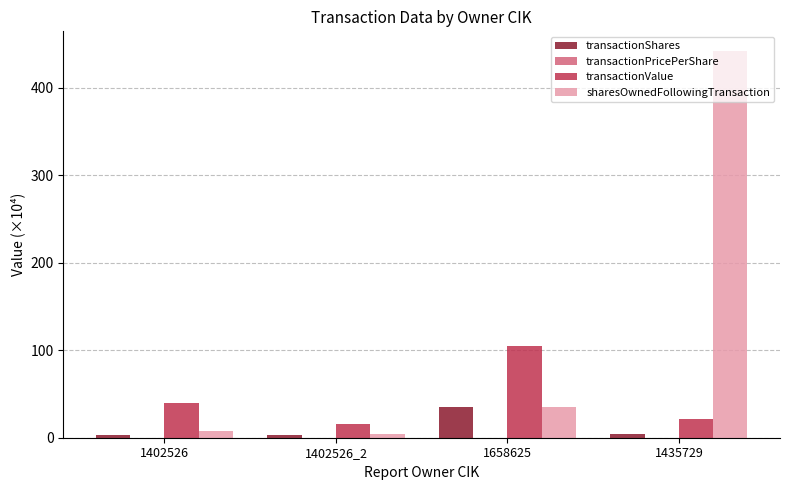

True or false: transactionValue has a value of 67.0 at 1402526.

False